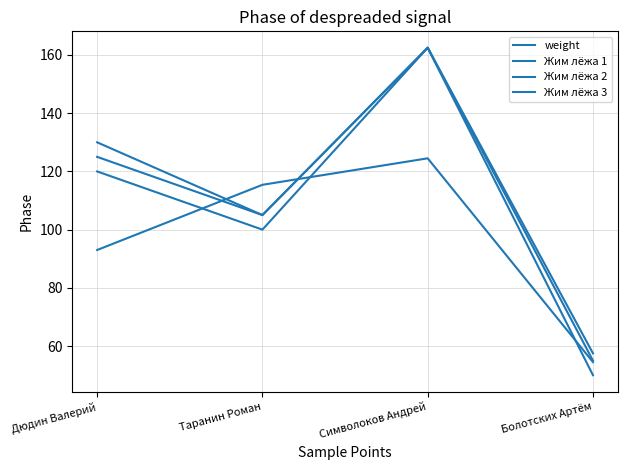

Which series has the widest spread of values?

Жим лёжа 1